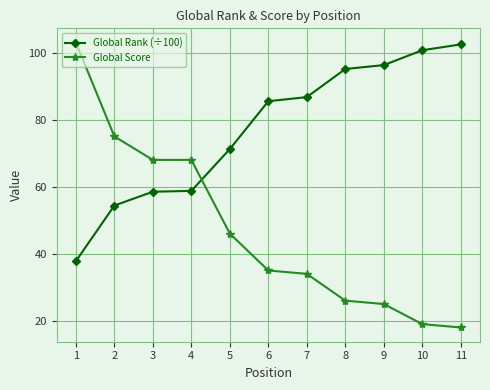

What is the total value across all series at 6?

120.5